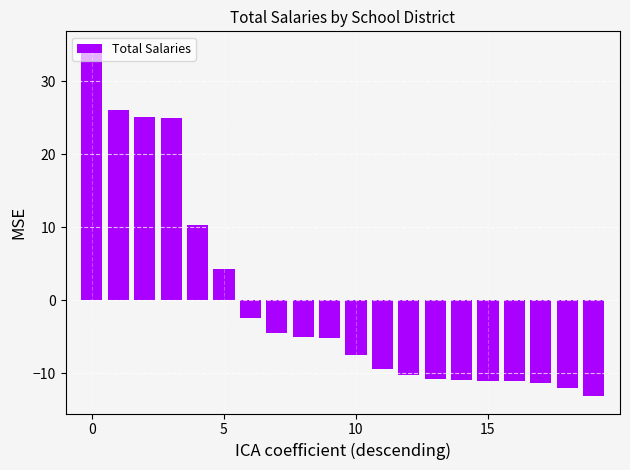

What is the value of the 16th bar from the left?

-11.0